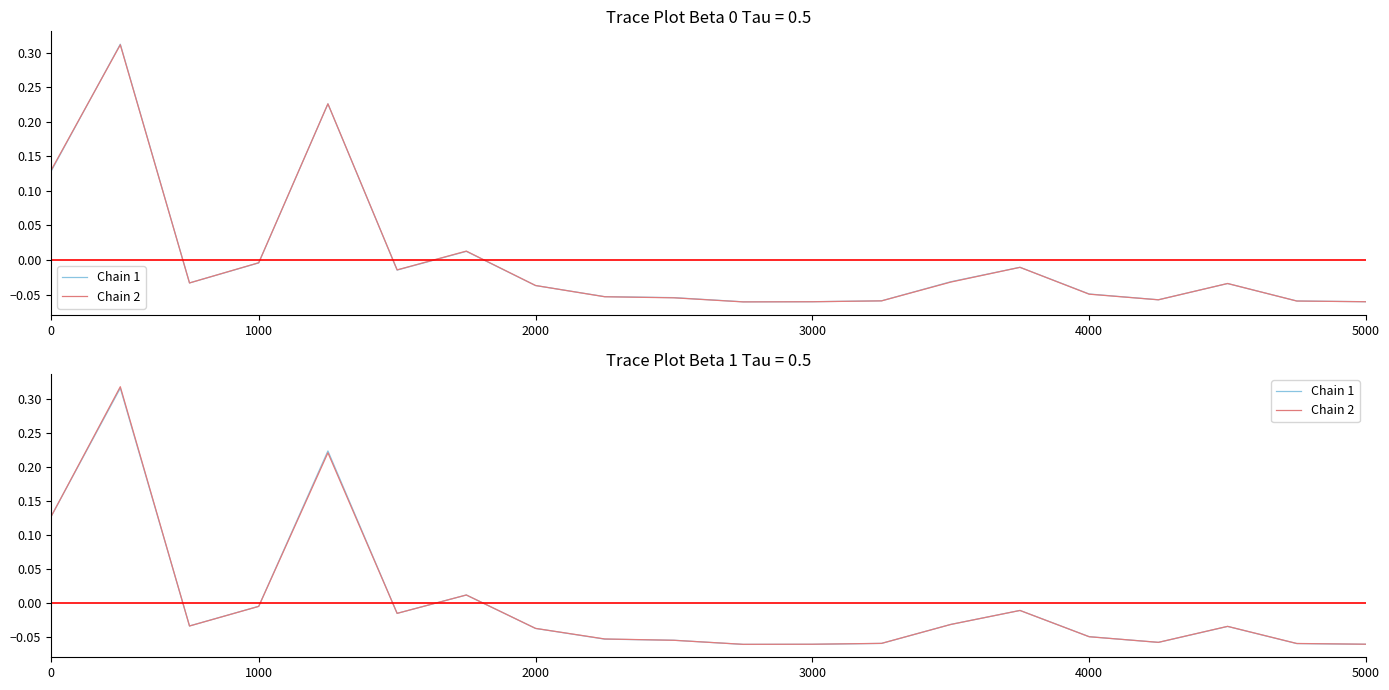

How many negative values does the Chain 1 series have?

16